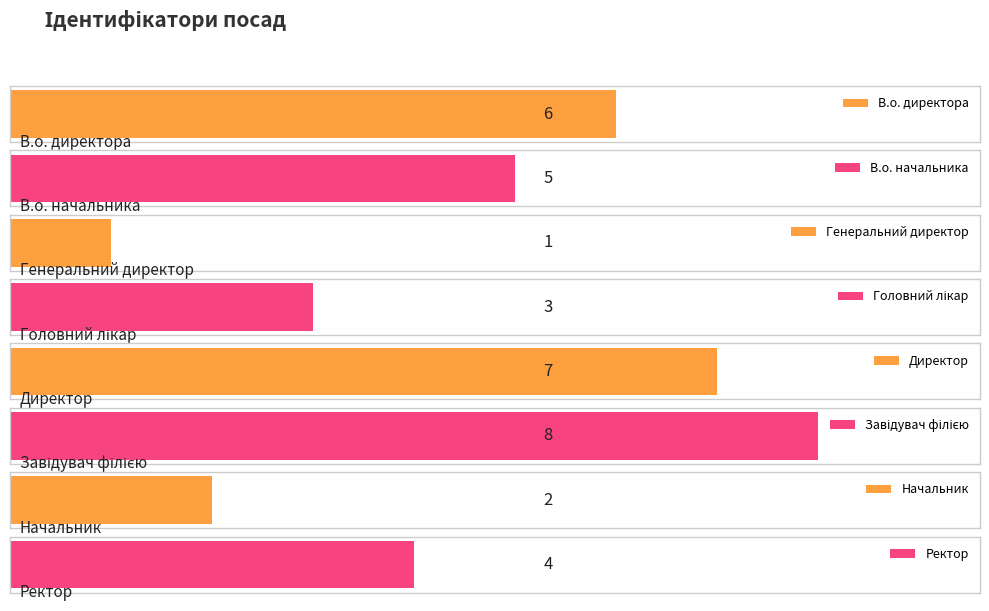

At which category does the chart reach its peak across all series?

Завідувач філією